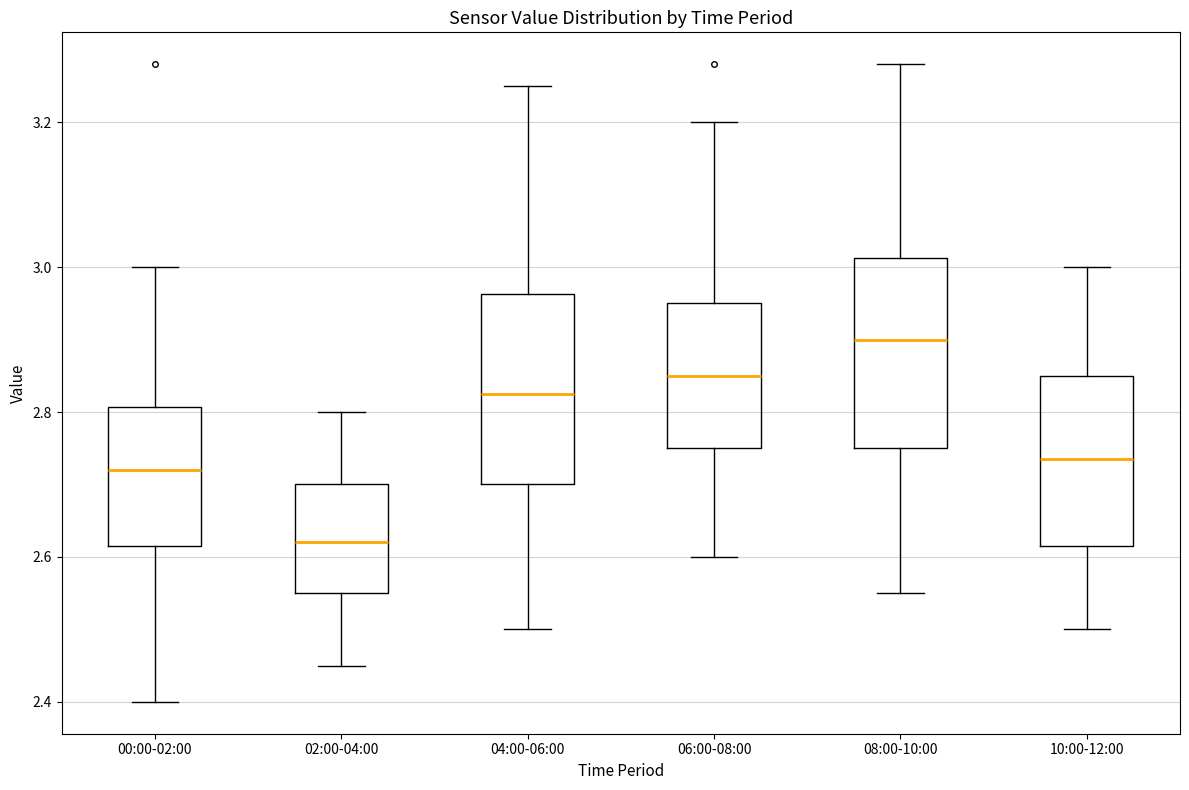

Which box has the lowest median line?

02:00-04:00